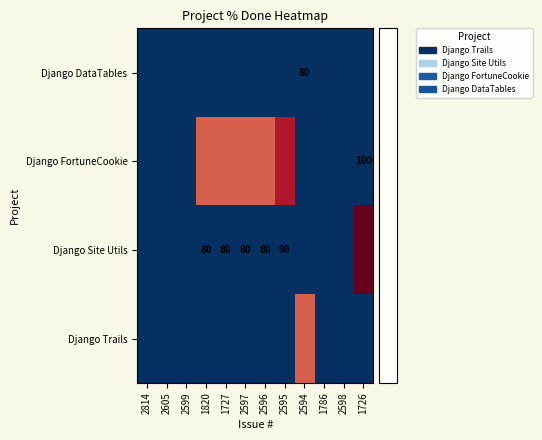

At how many categories does at least one series exceed -9?

7